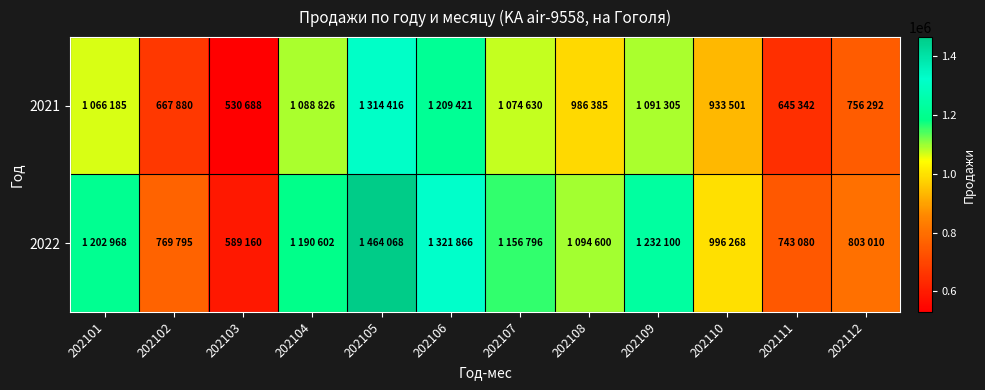

At 202110, list the series in order from largest to smallest.

2022, 2021